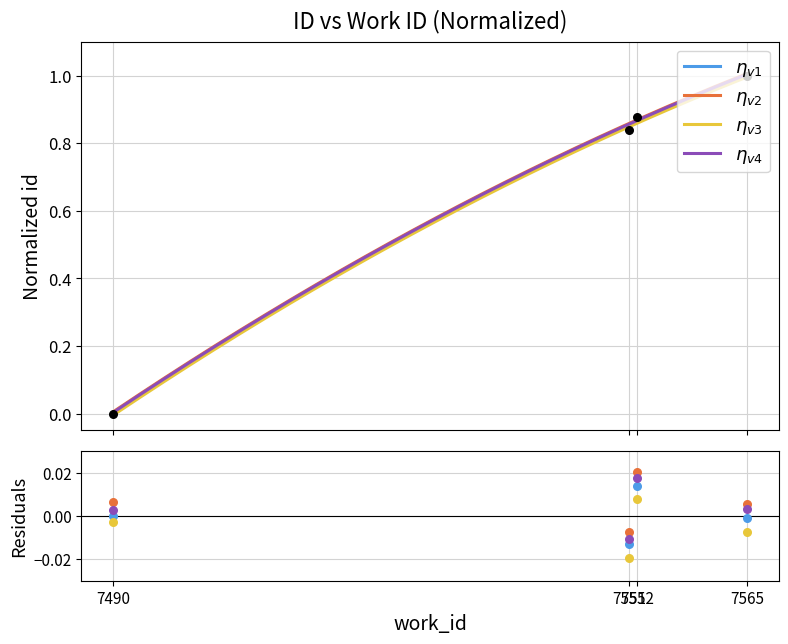

At which category is the sum across all series the highest?

7552